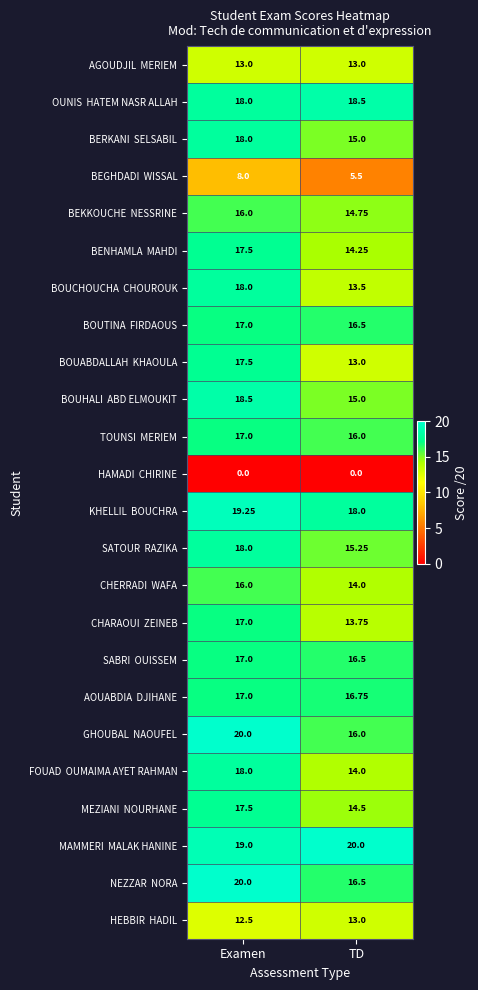

At which category is the sum across all series the highest?

Examen